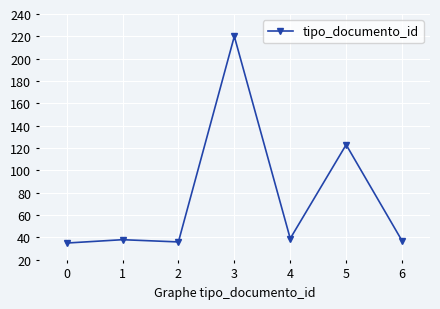

What is the value of the 5th point from the left?

39